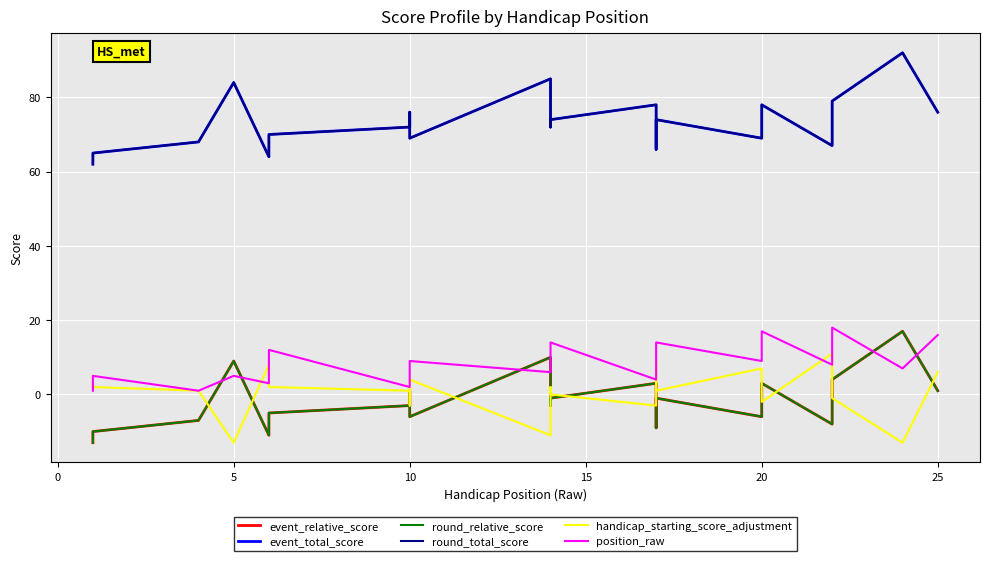

What is the difference between the highest and lowest values at 10?

75